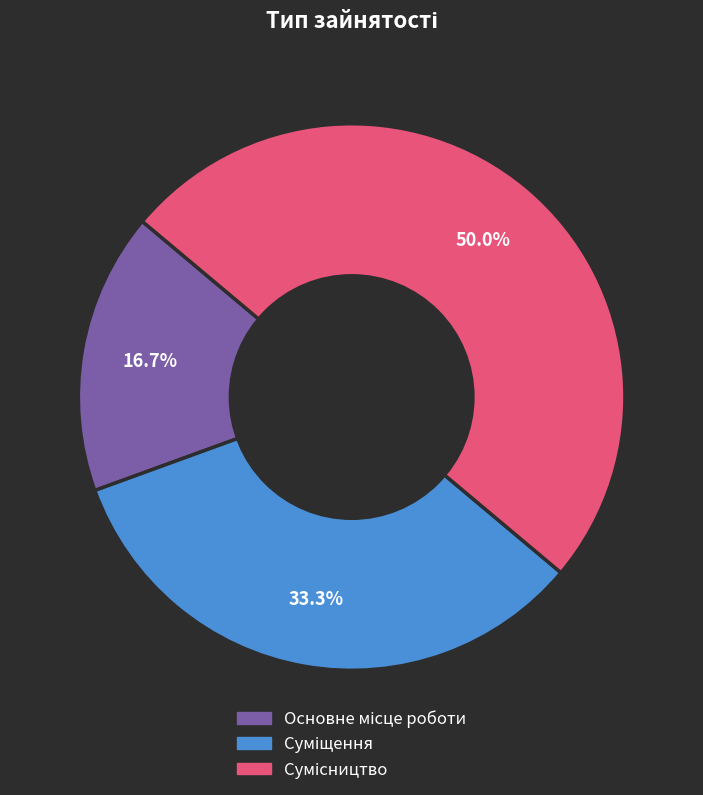

To the nearest percent, what is the difference between the Сумісництво and Суміщення slice percentages?

17%